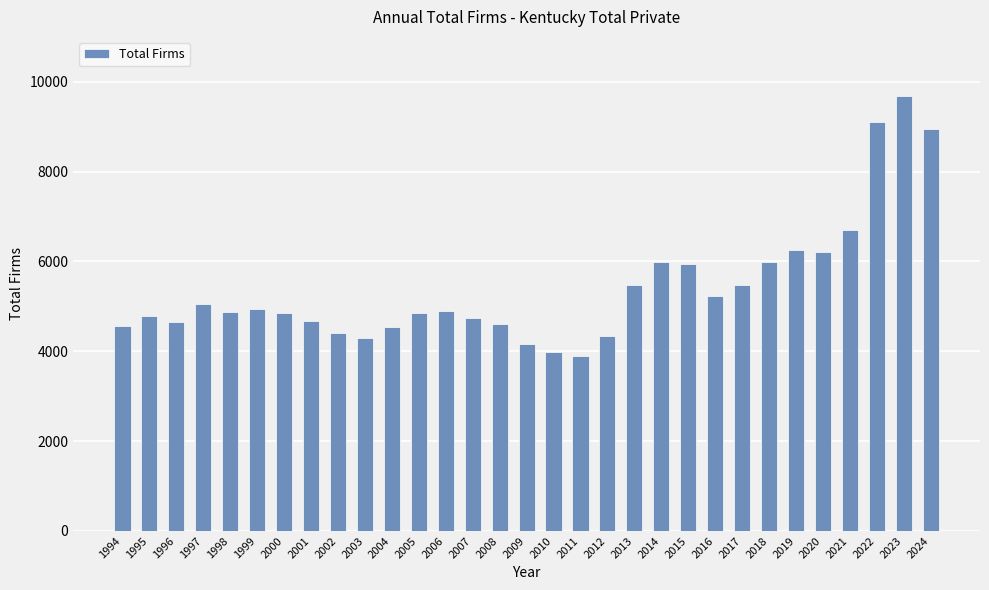

What is the value of the 5th bar from the left?

4879